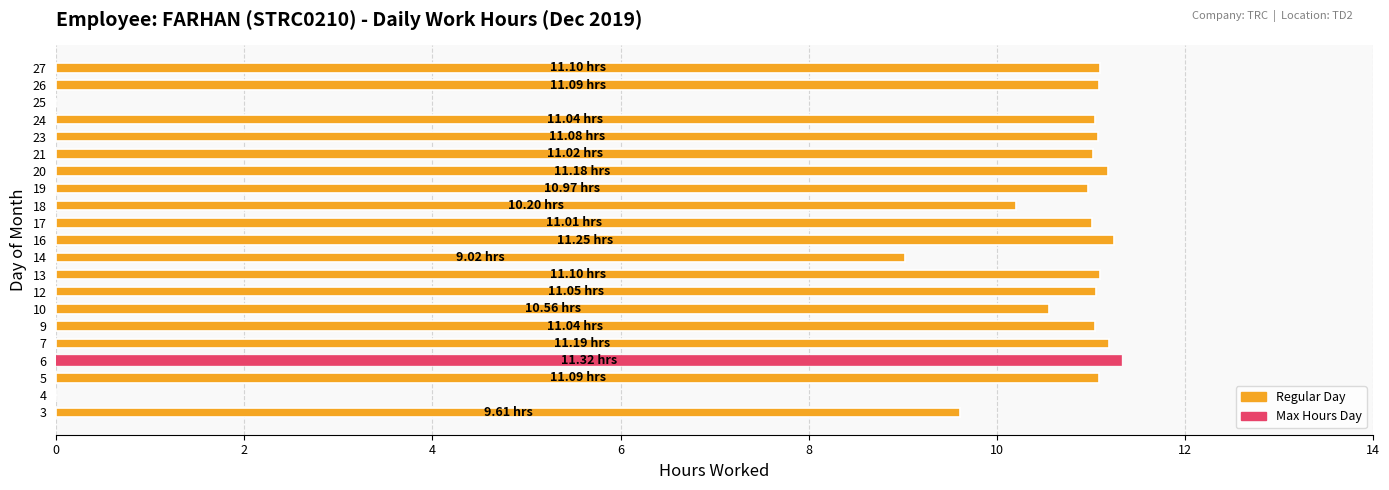

Between 19 and 25, which is larger?

19